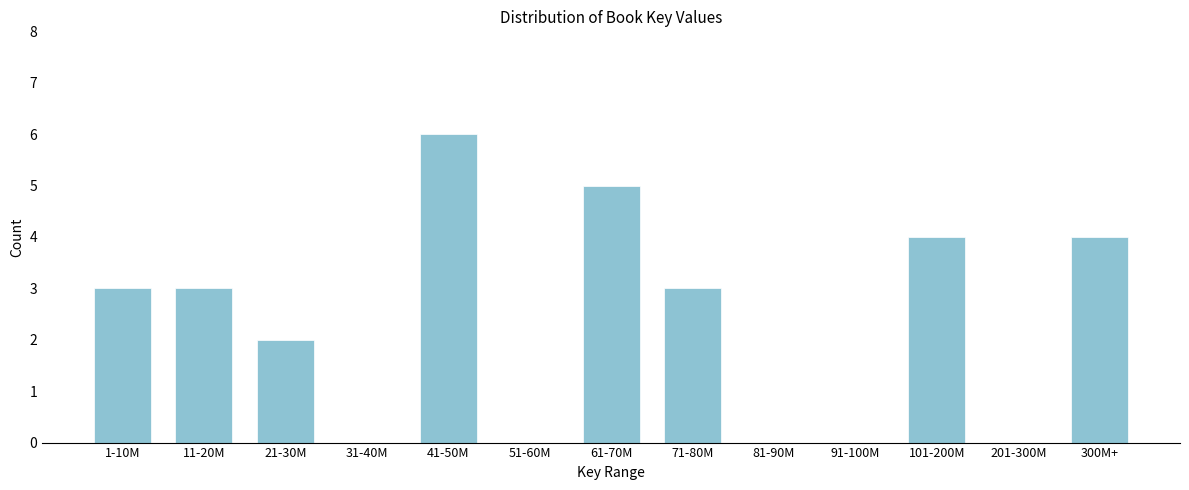

Reading left to right, transcribe all the data shown in this chart.

1-10M=3	11-20M=3	21-30M=2	31-40M=0	41-50M=6	51-60M=0	61-70M=5	71-80M=3	81-90M=0	91-100M=0	101-200M=4	201-300M=0	300M+=4